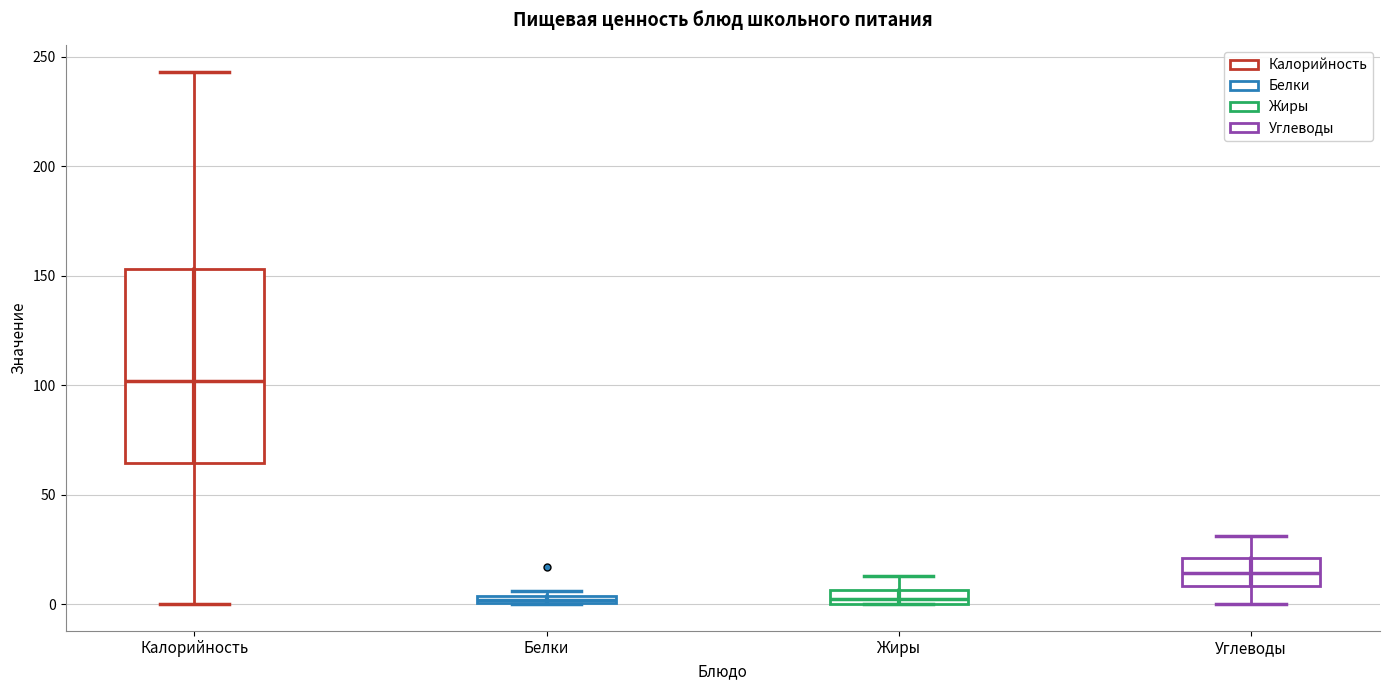

Which box has the highest median line?

Калорийность